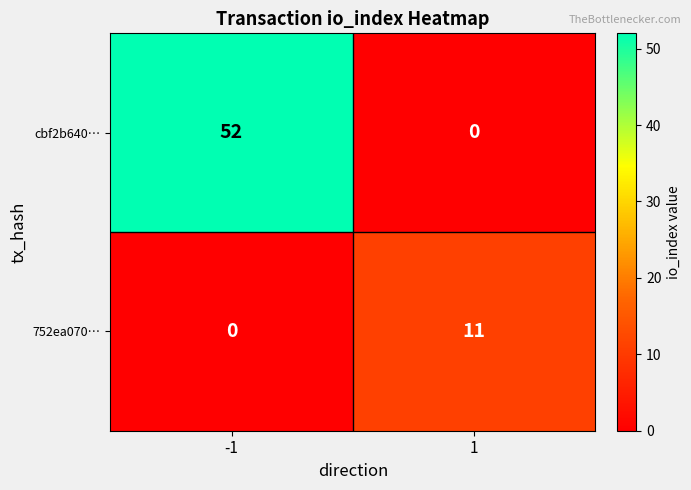

Rank the series by their maximum value, from highest to lowest.

cbf2b640…, 752ea070…